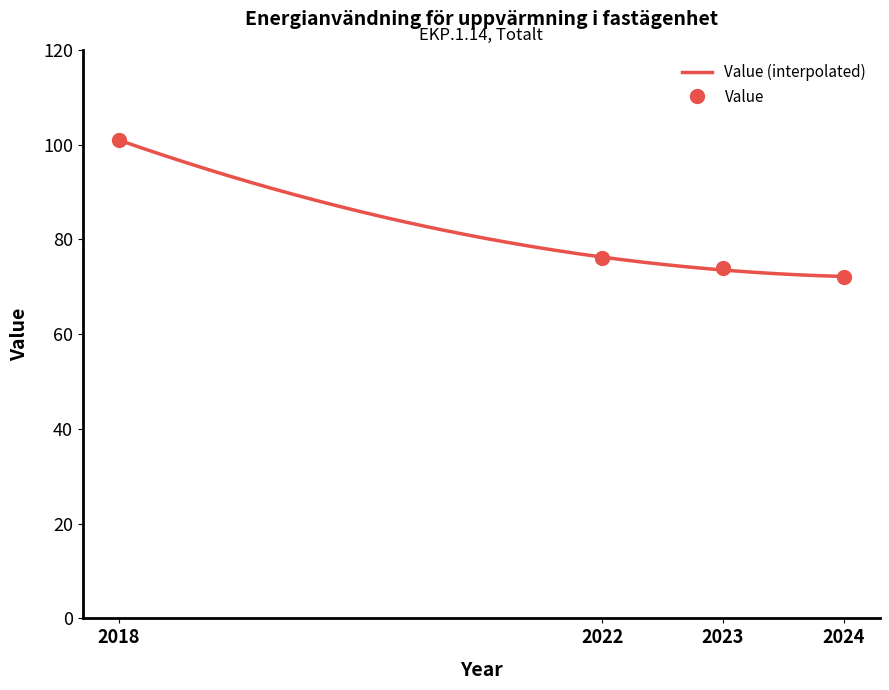

The value at 2024 is 97. True or false?

False